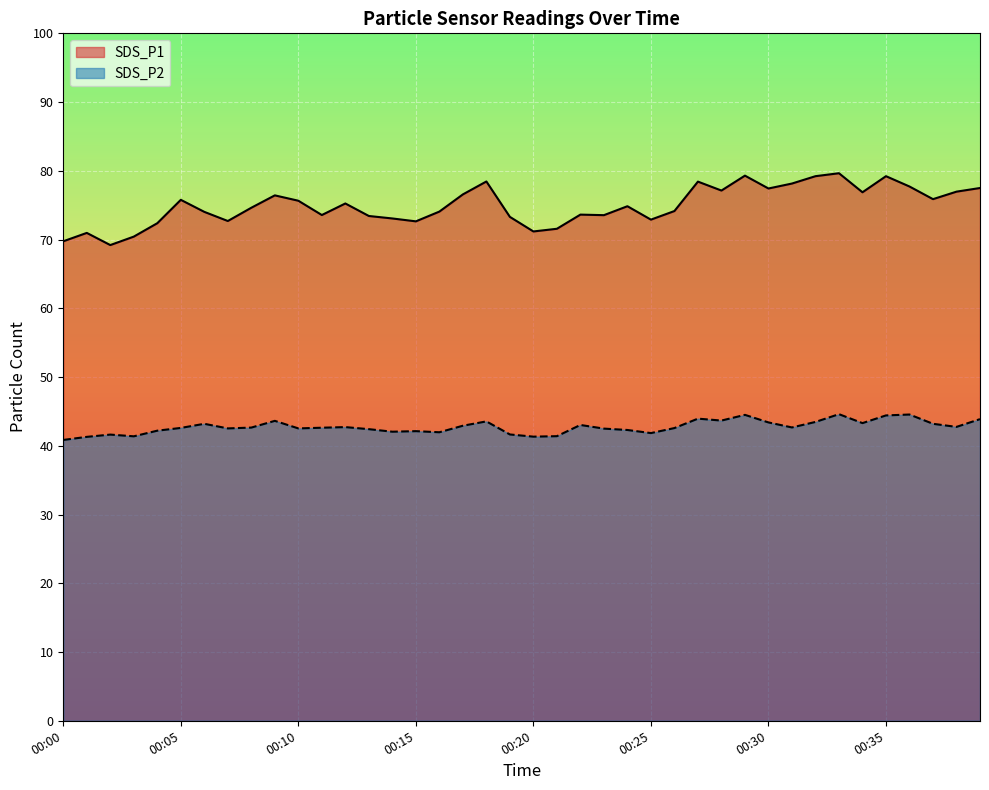

How many lines are shown in the chart?

2